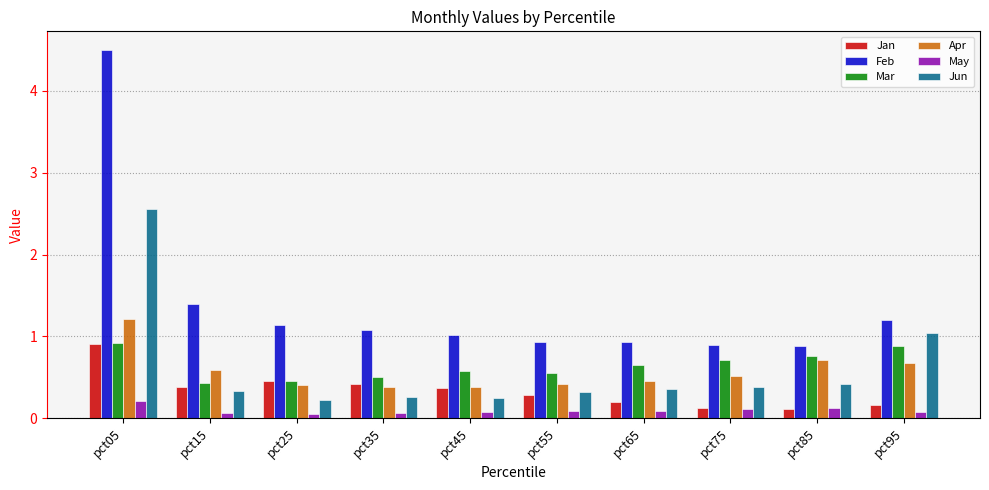

What is the difference between the maximum and minimum values in the Jan series?

0.8